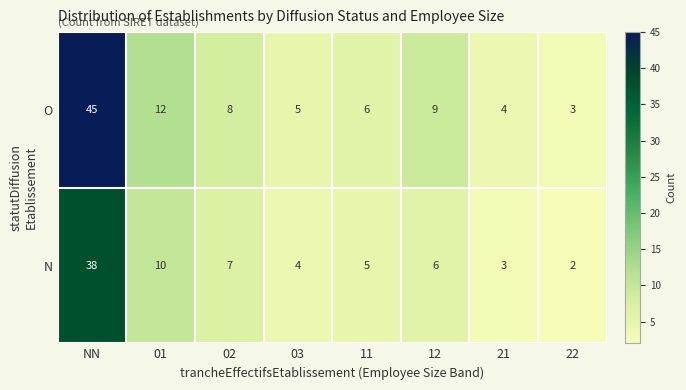

What is the minimum value shown in the chart?

2